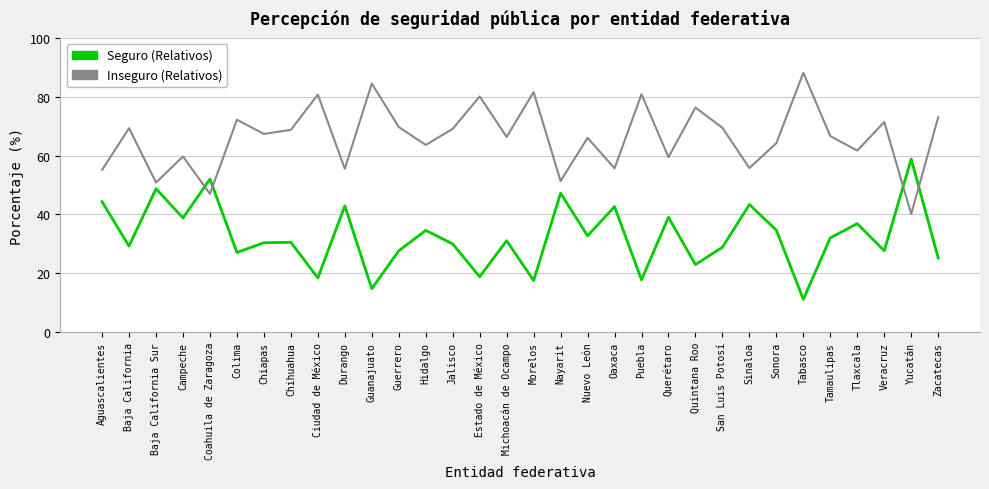

What are all the series names shown in the legend?

Seguro (Relativos), Inseguro (Relativos)